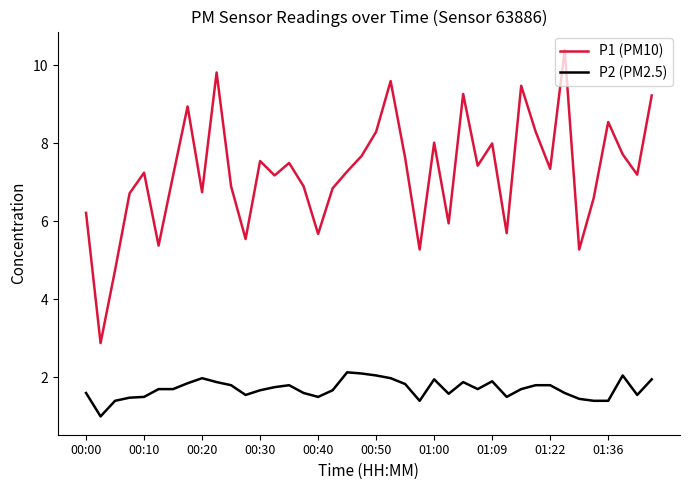

What is the highest value of the P2 (PM2.5) series?

2.1